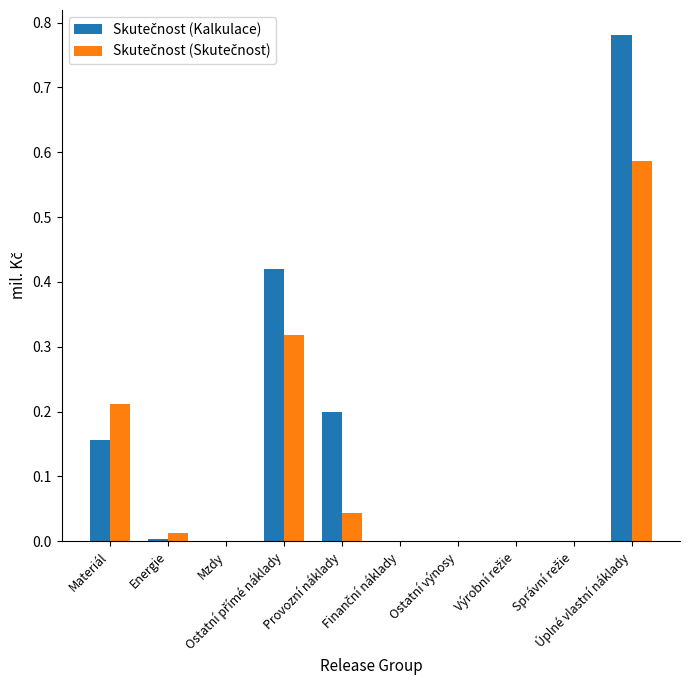

Reading left to right, list all the values displayed in this chart.

Skutečnost (Kalkulace): Materiál=0.2	Energie=0.0	Mzdy=0.0	Ostatní přímé náklady=0.4	Provozní náklady=0.2	Finanční náklady=0.0	Ostatní výnosy=0.0	Výrobní režie=0.0	Správní režie=0.0	Úplné vlastní náklady=0.8
Skutečnost (Skutečnost): Materiál=0.2	Energie=0.0	Mzdy=0.0	Ostatní přímé náklady=0.3	Provozní náklady=0.0	Finanční náklady=0.0	Ostatní výnosy=0.0	Výrobní režie=0.0	Správní režie=0.0	Úplné vlastní náklady=0.6